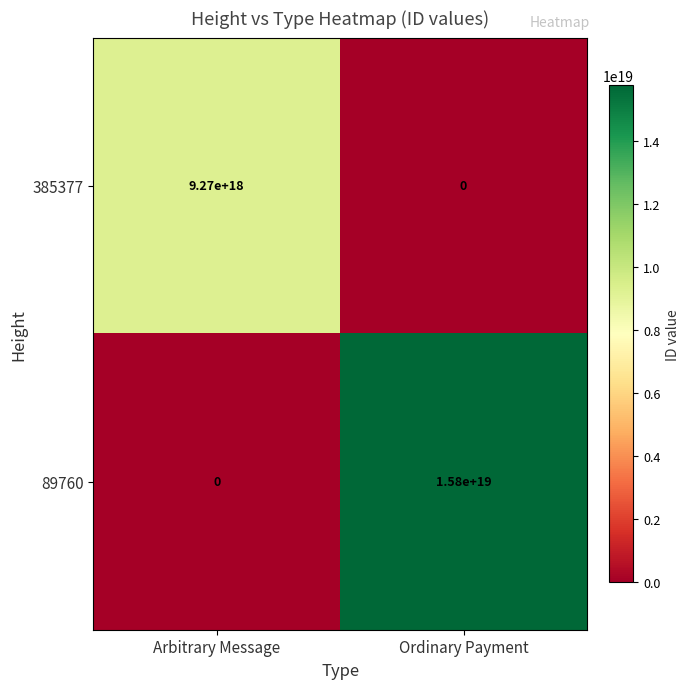

Count the number of data series in this chart.

2